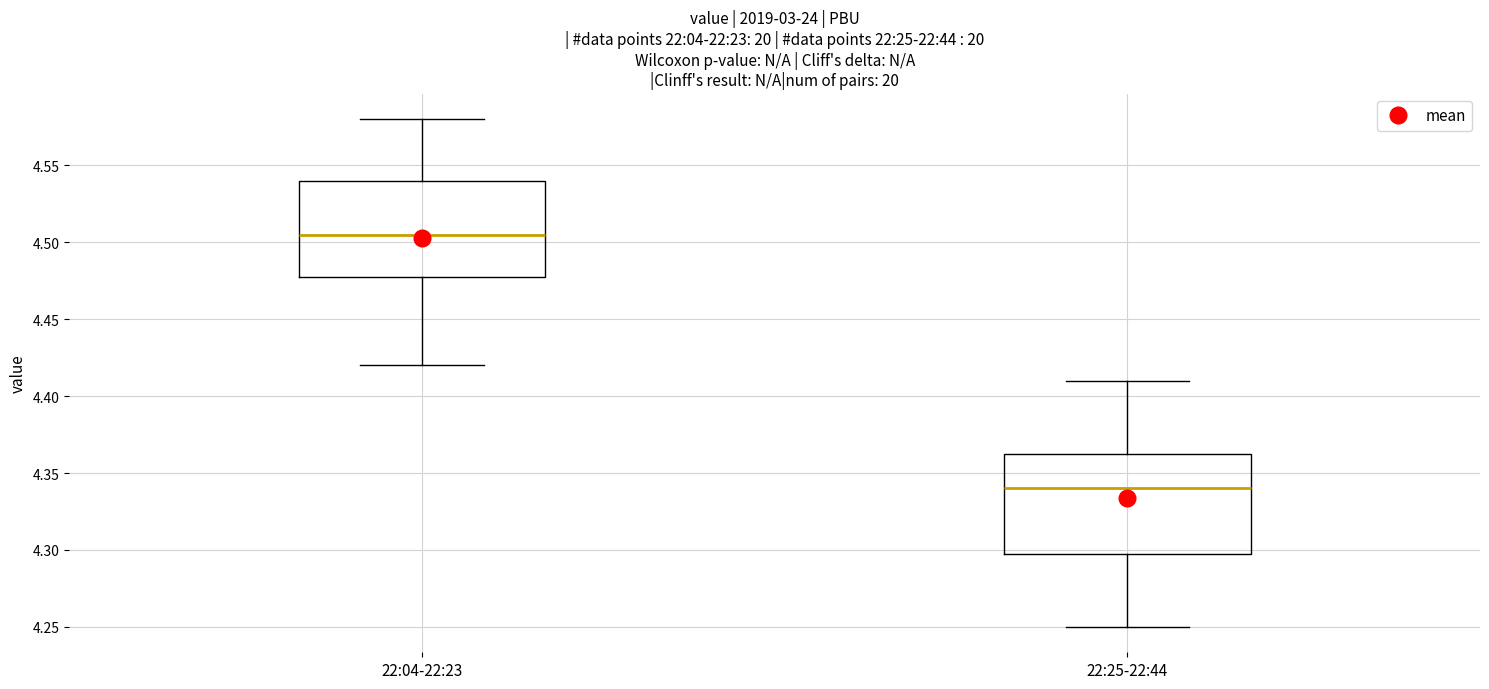

Reading left to right, read every box against the y-axis: the position of its median line, the range the box covers, and the ends of its whiskers. The values are not printed on the chart, so give them approximately, as read against the axis.

22:04-22:23: median 4.505, box 4.480 to 4.540, whiskers 4.420 to 4.580
22:25-22:44: median 4.340, box 4.300 to 4.365, whiskers 4.250 to 4.410